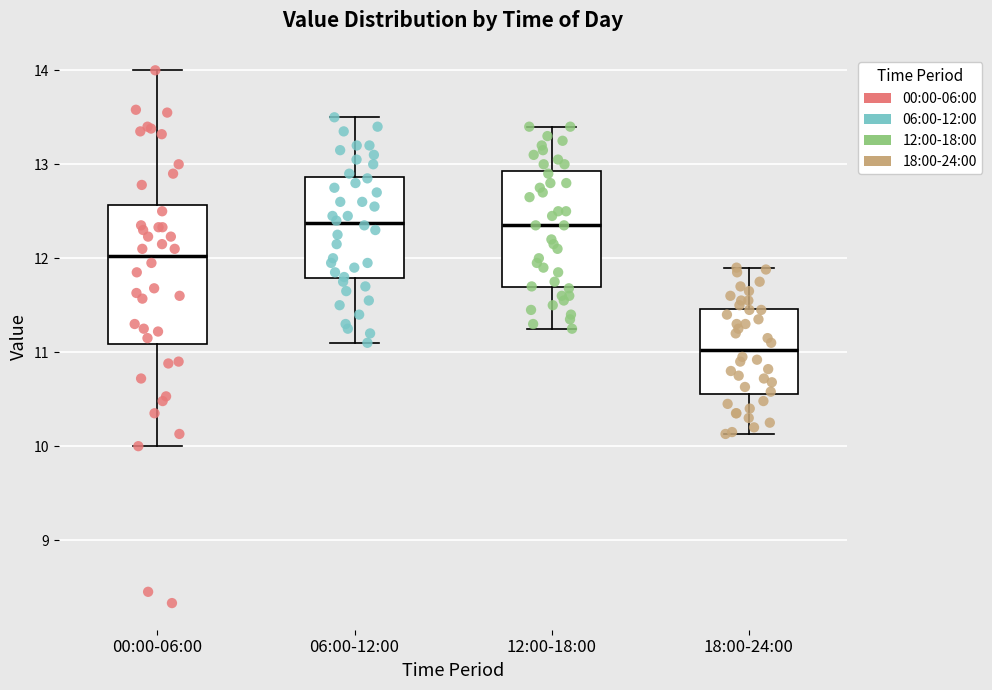

Where does the lower whisker of the box for 18:00-24:00 end on the y-axis? The values are not printed on the chart, so give them approximately, as read against the axis.

10.1